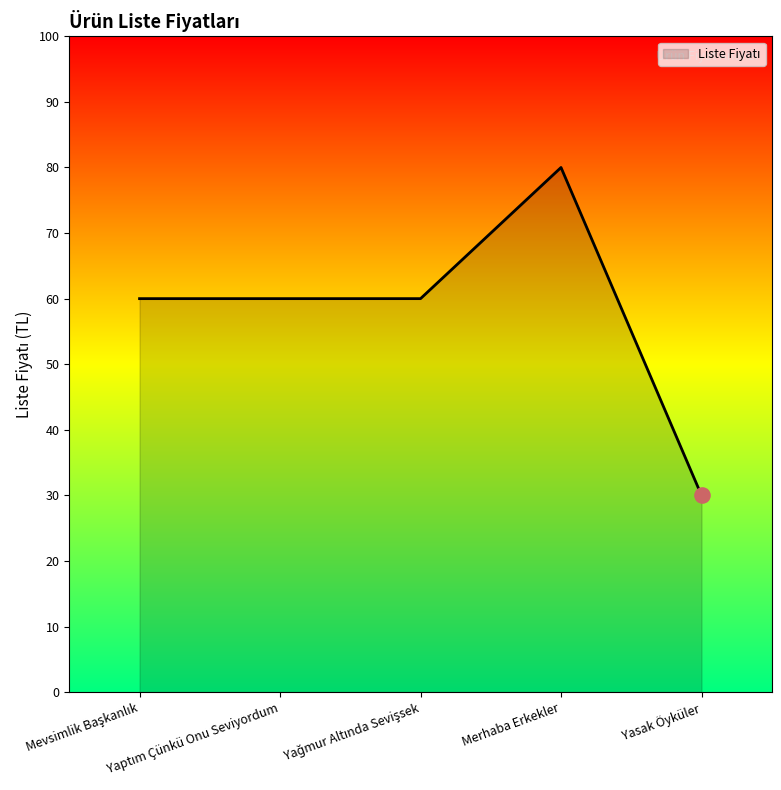

True or false: there are more than 0 points higher than both neighbors.

True